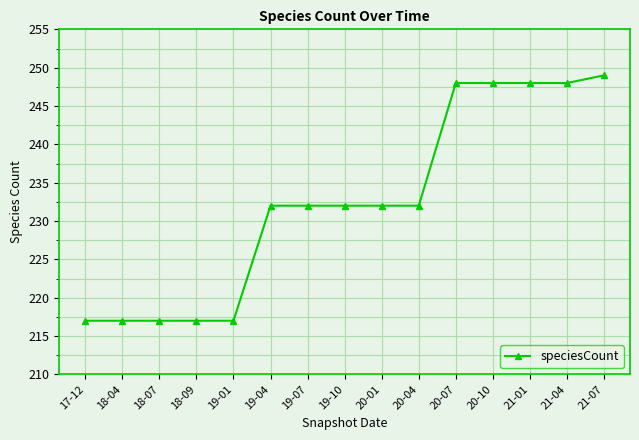

What is the label of the 9th point from the right?

19-07